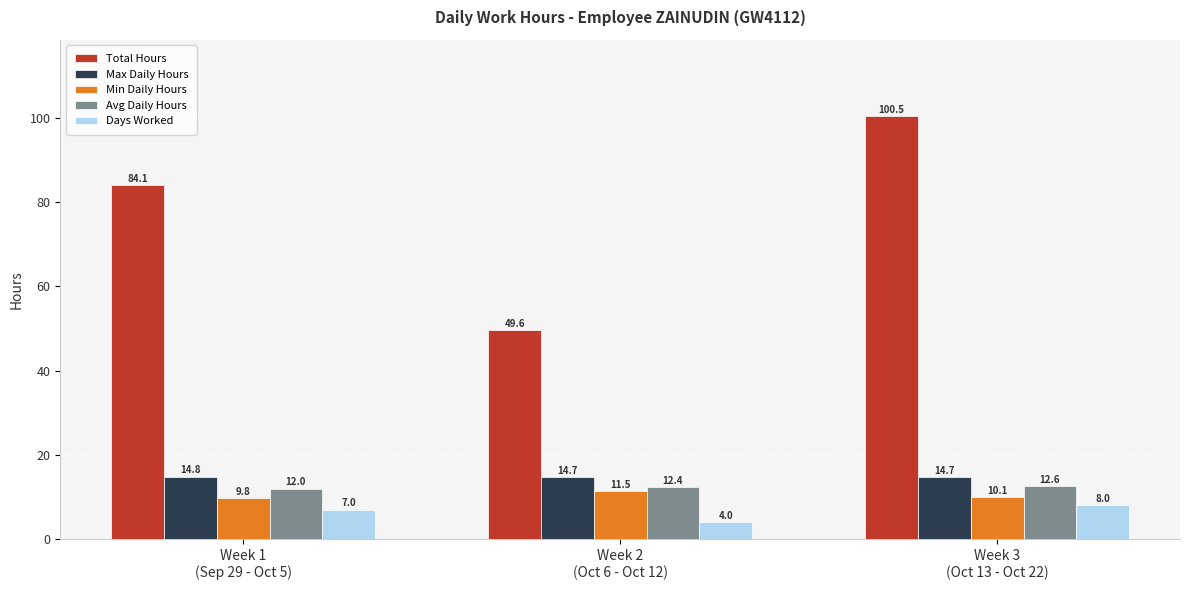

Rank the series by their maximum value, from lowest to highest.

Days Worked, Min Daily Hours, Avg Daily Hours, Max Daily Hours, Total Hours